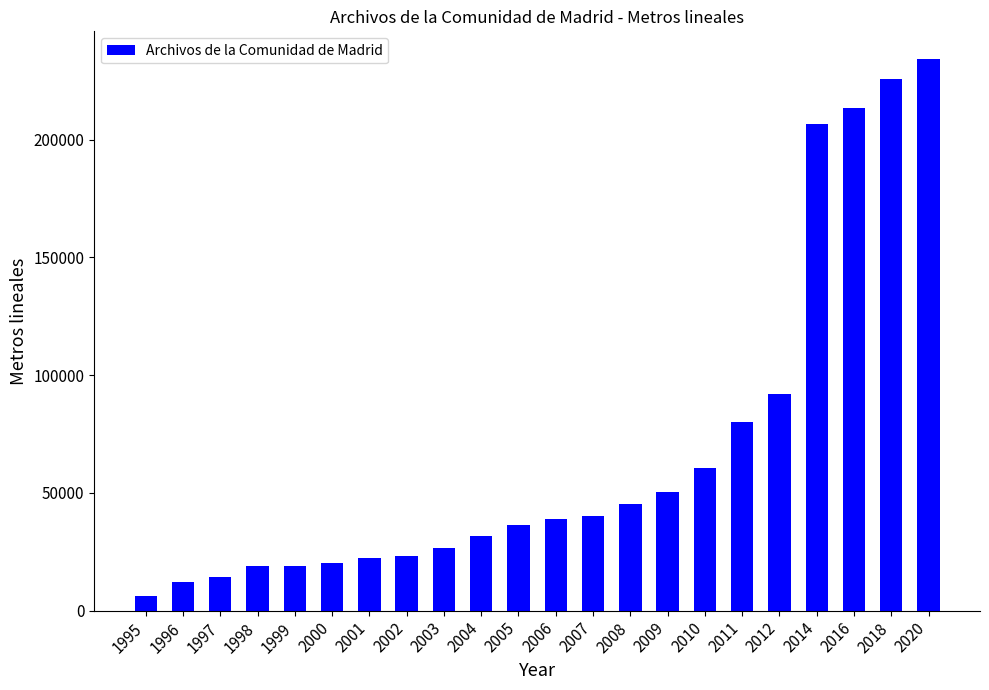

Does the chart contain stacked bars?

No